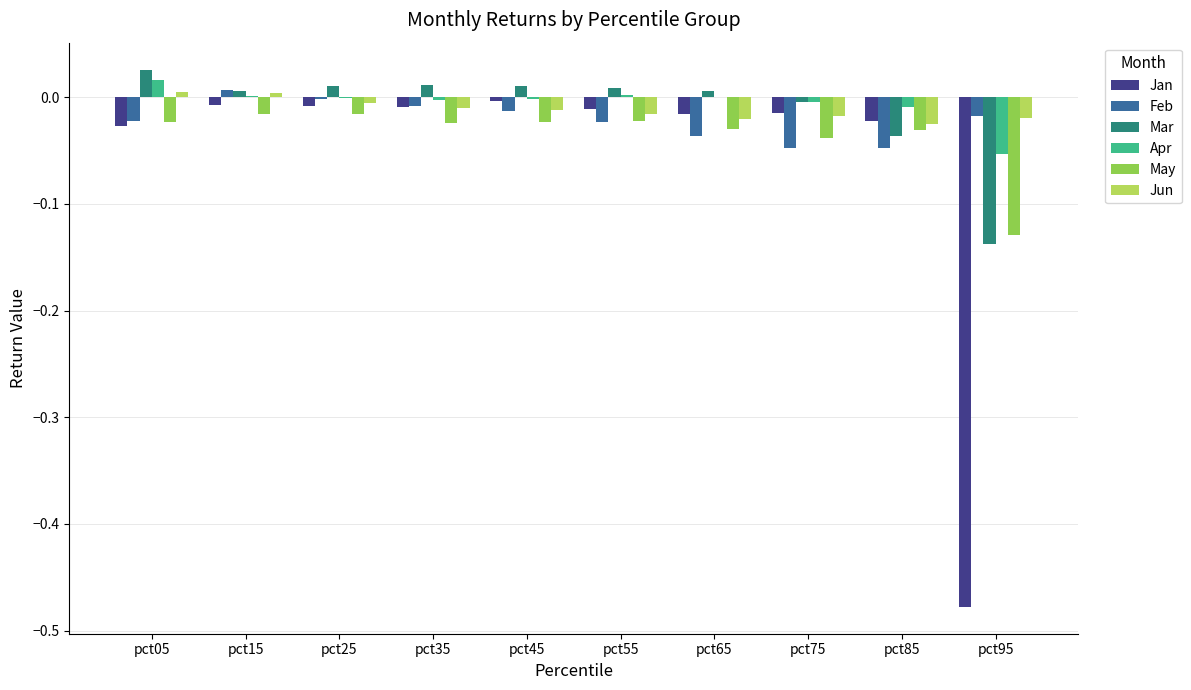

Is it true that Feb equals -0.0 at pct55?

True